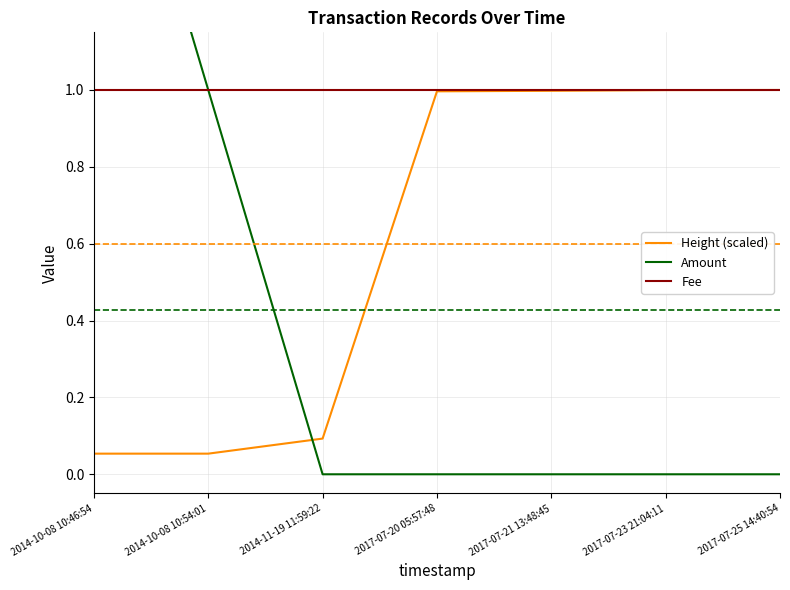

What is the maximum value shown in the chart?

2.0